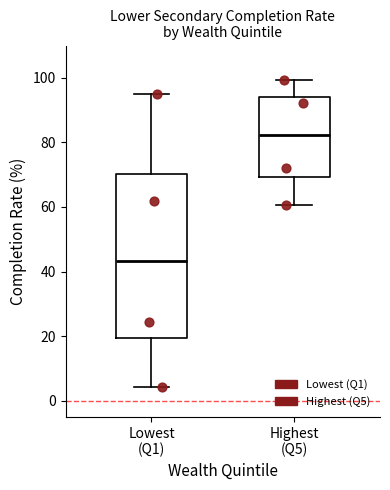

Which box's median line is the highest?

Highest (Q5)